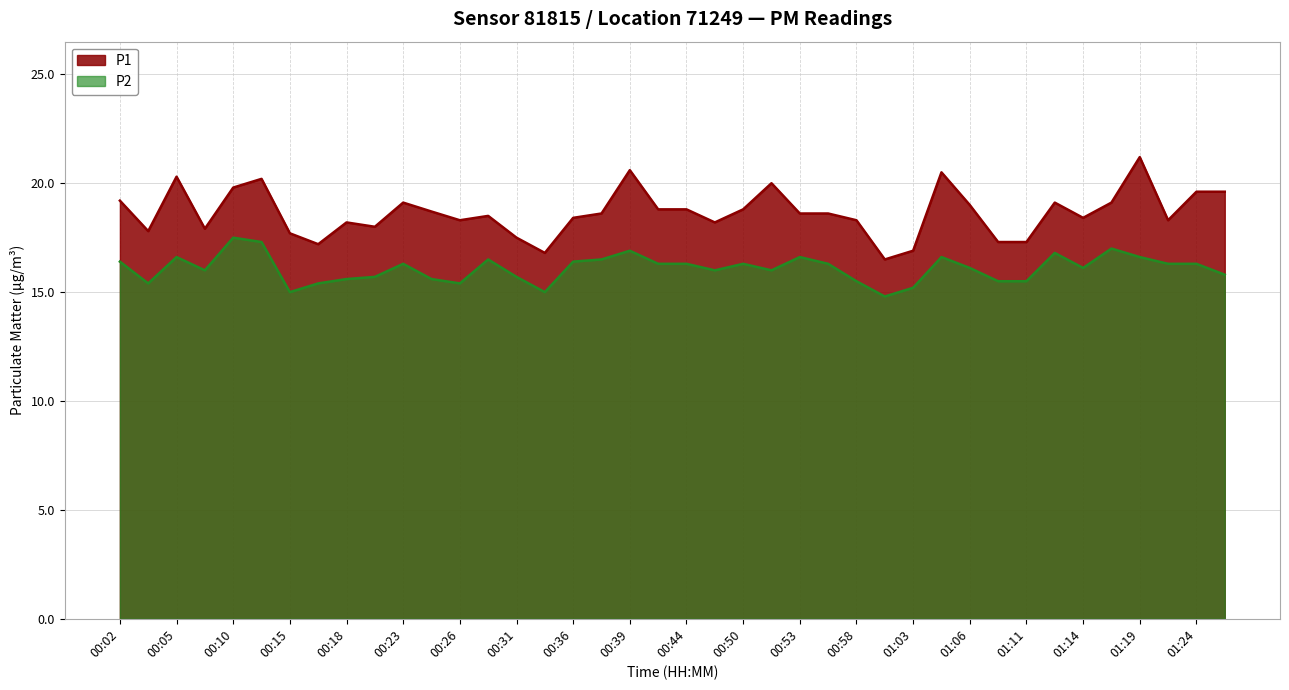

The P2 series shows 6.1 at 00:36. True or false?

False